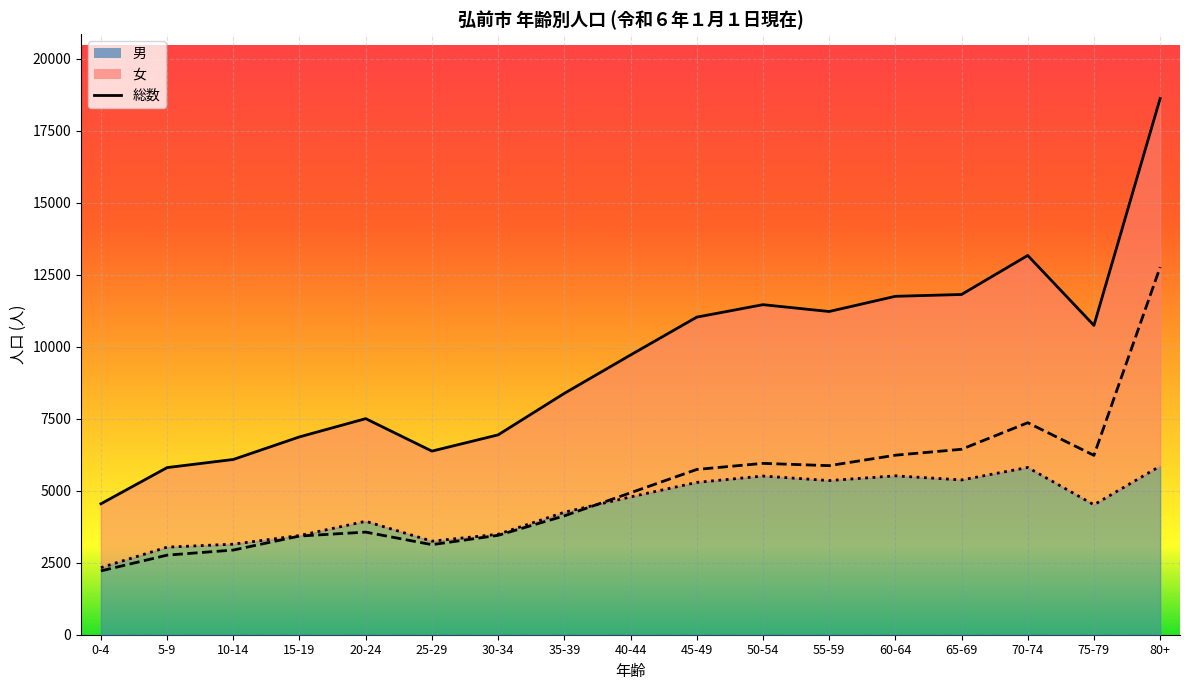

At which category is the sum across all series the highest?

80+